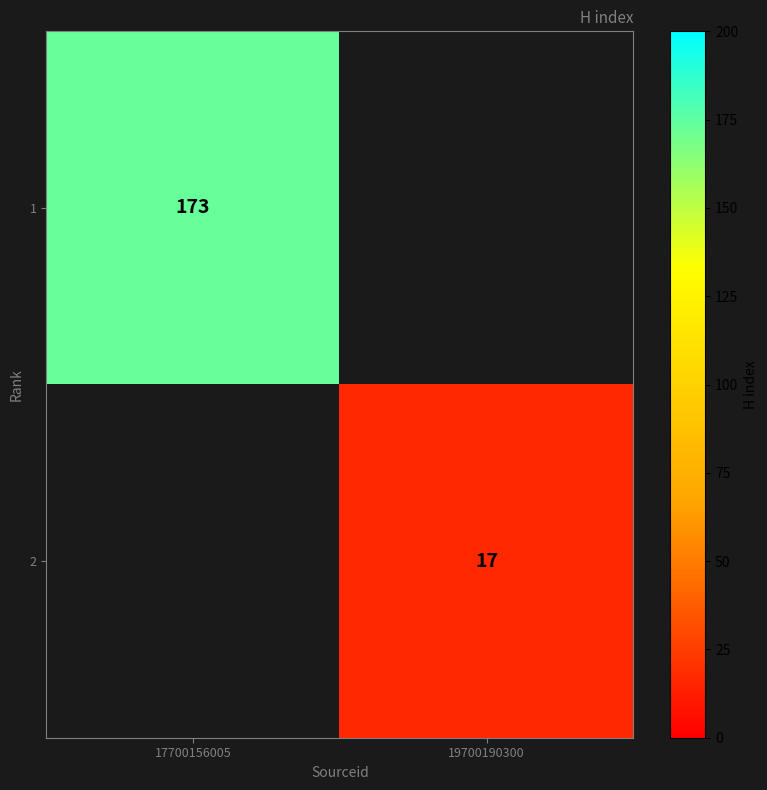

Is the value of 1 at 17700156005 greater than the value of 2 at 19700190300?

Yes